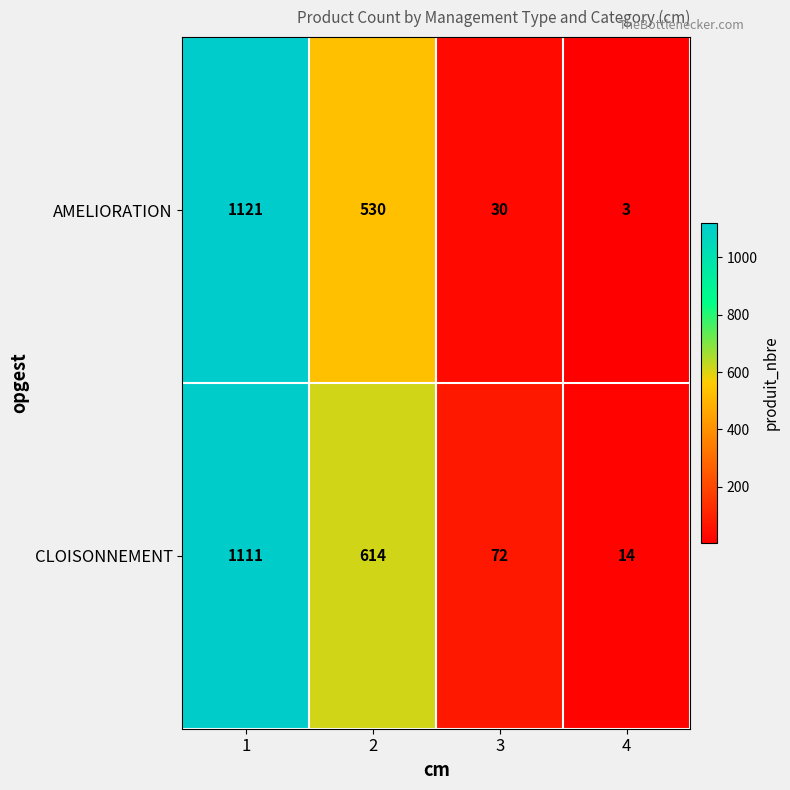

True or false: CLOISONNEMENT has a value of 1111 at 1.

True